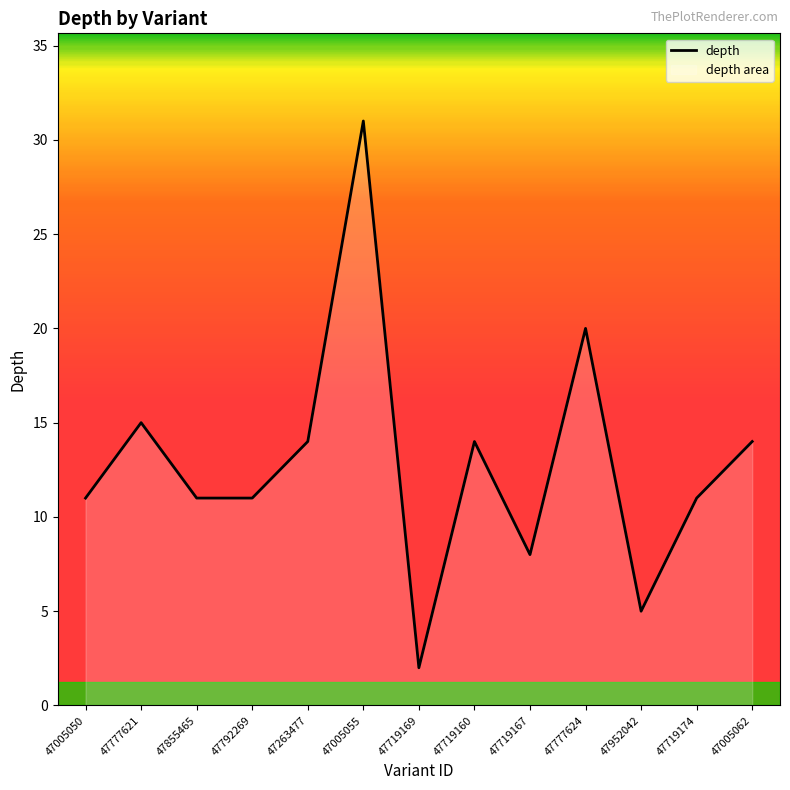

Reading left to right, extract all data points from this chart.

11	15	11	11	14	31	2	14	8	20	5	11	14